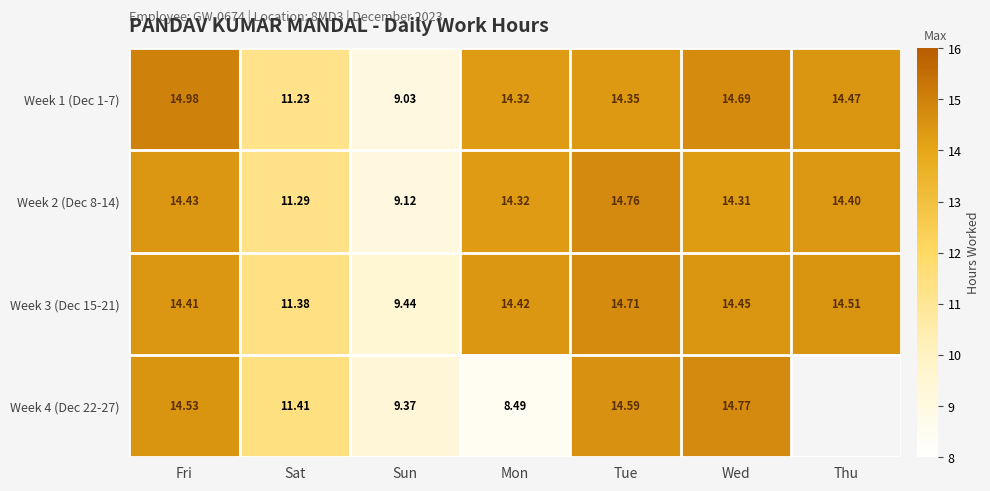

Is the value of Week 4 (Dec 22-27) at Mon greater than the value of Week 3 (Dec 15-21) at Wed?

No